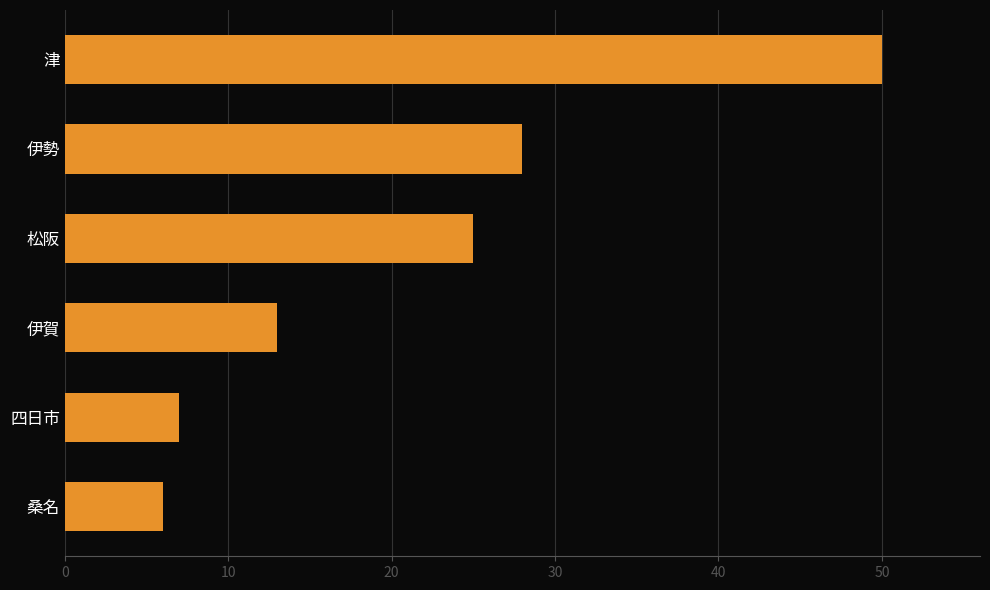

Which has a higher value, 伊勢 or 四日市?

伊勢